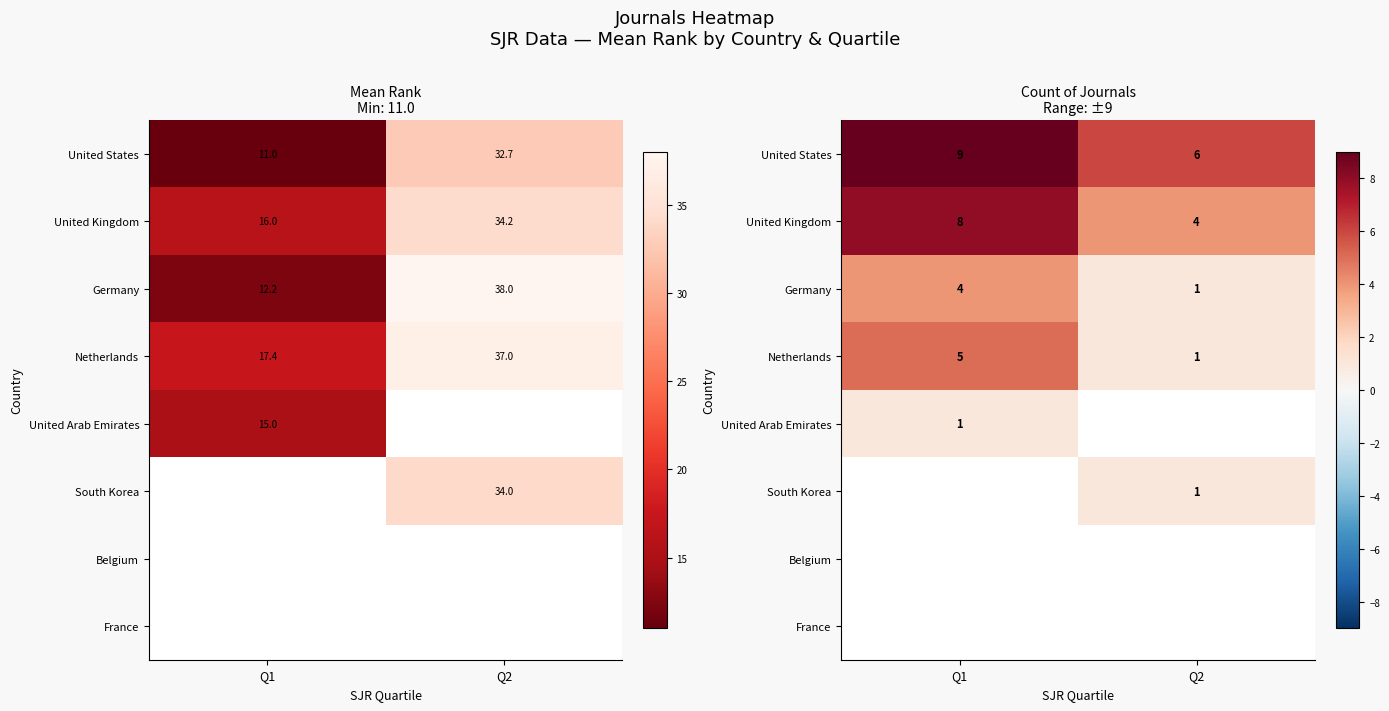

How many distinct data groups are displayed?

8